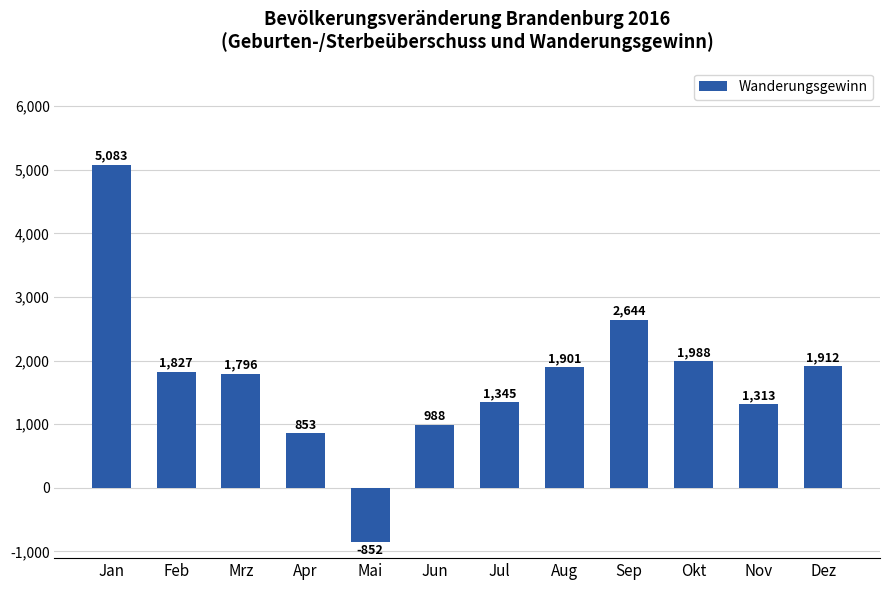

How many data points are less than 1827?

6